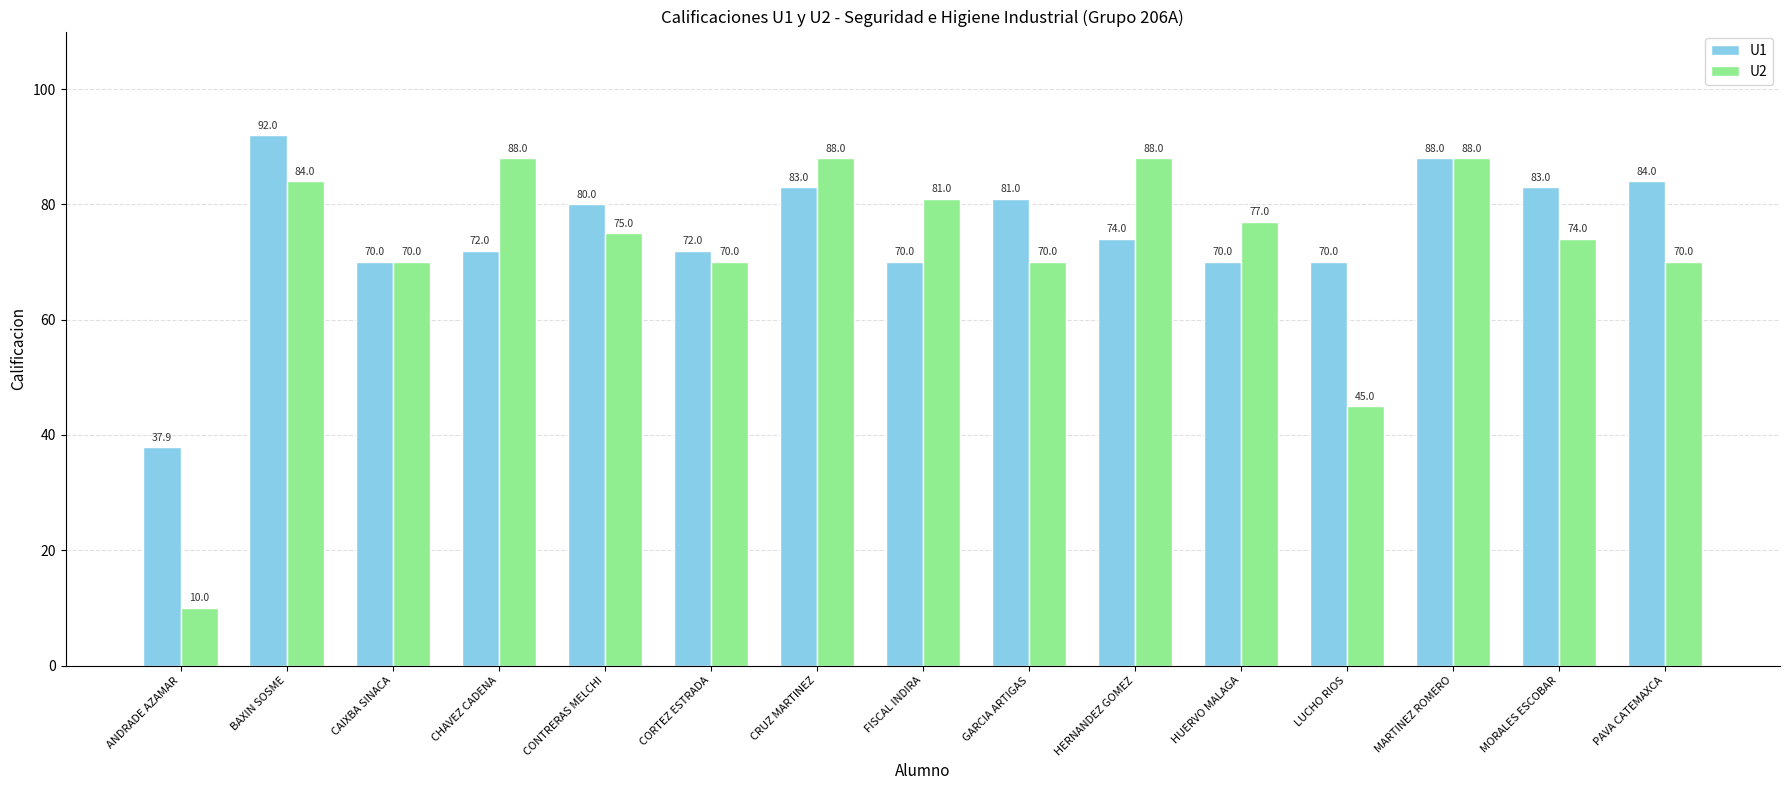

What is the total value across all series at HUERVO MALAGA?

147.0